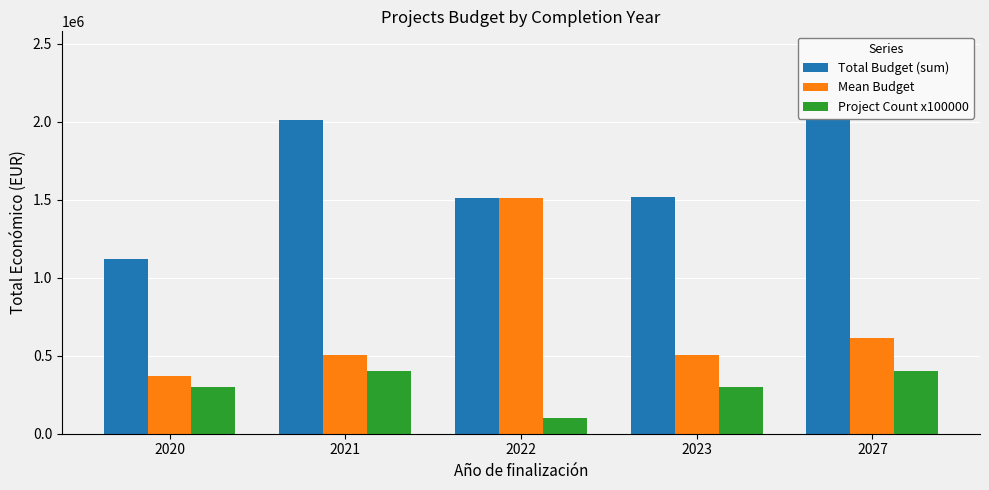

What is the value of the Project Count x100000 bar at the 5th from the left?

400000